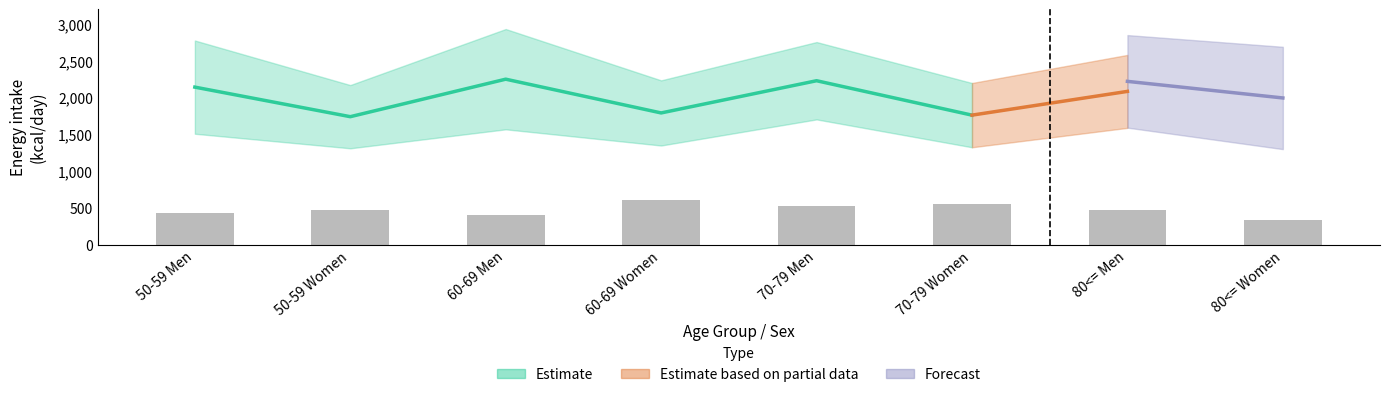

At which category does the chart reach its peak across all series?

60-69 Men